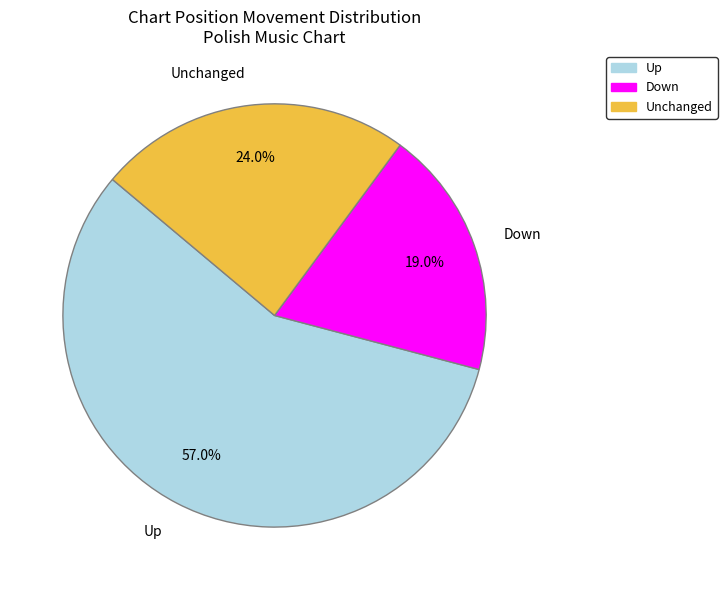

Does any single category account for the majority?

Yes